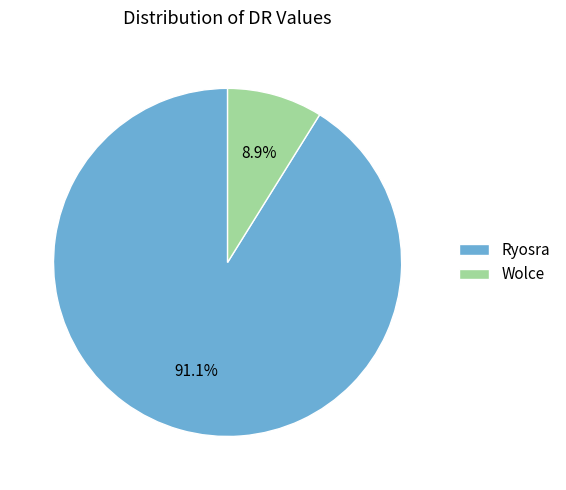

To the nearest percent, what portion does Wolce represent?

9%